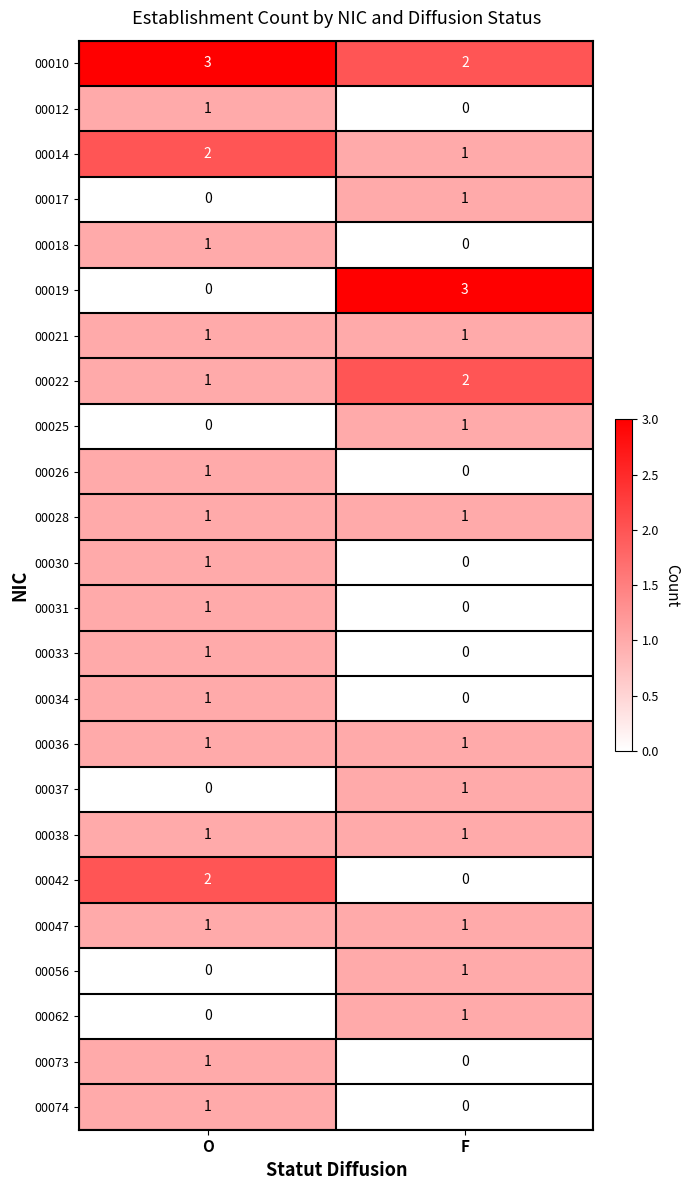

True or false: 00074 has a value of 0 at F.

True